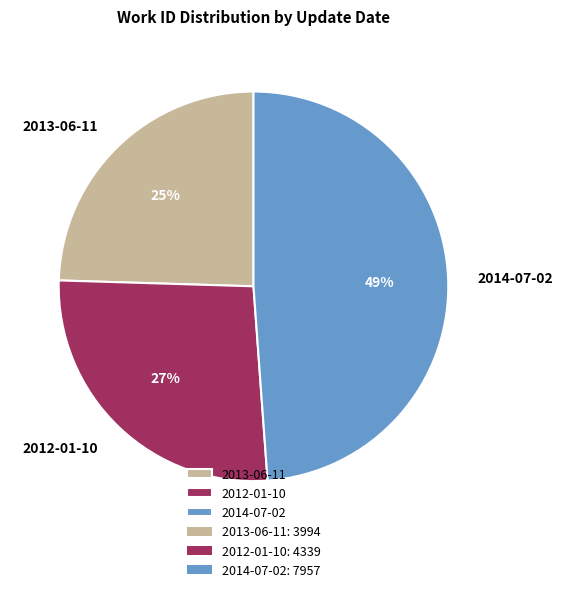

Between 2012-01-10 and 2014-07-02, which is larger?

2014-07-02